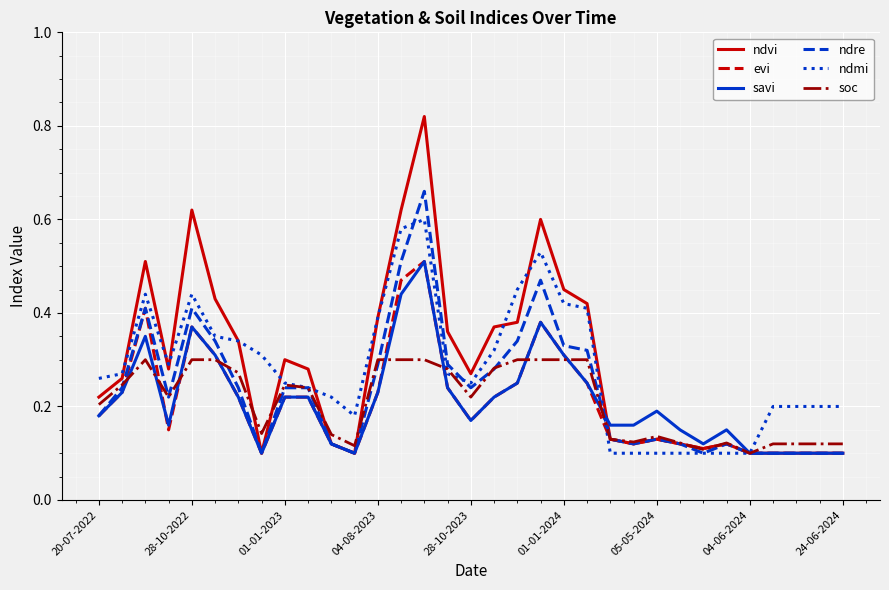

Which series has the widest spread of values?

ndvi